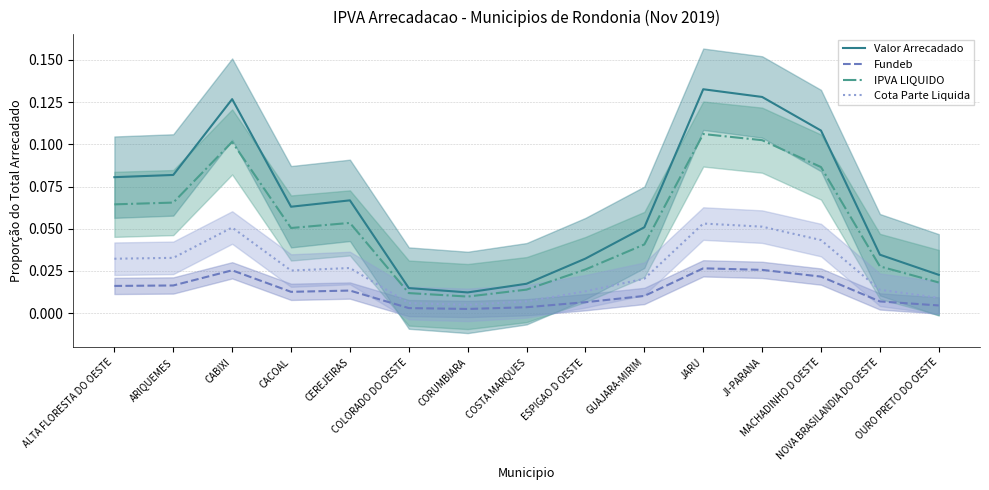

At which category does Valor Arrecadado reach its first local valley?

CACOAL